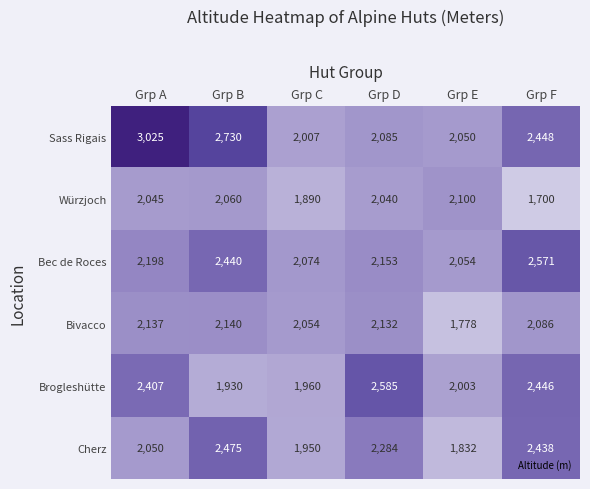

Which label corresponds to the smallest value in the chart?

Grp F